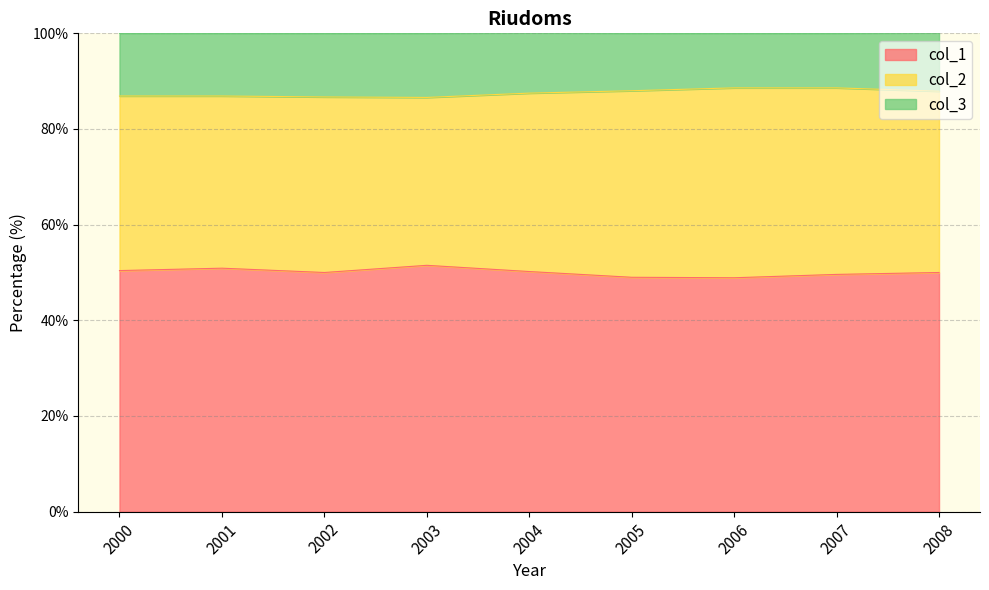

How many lines are shown in the chart?

3